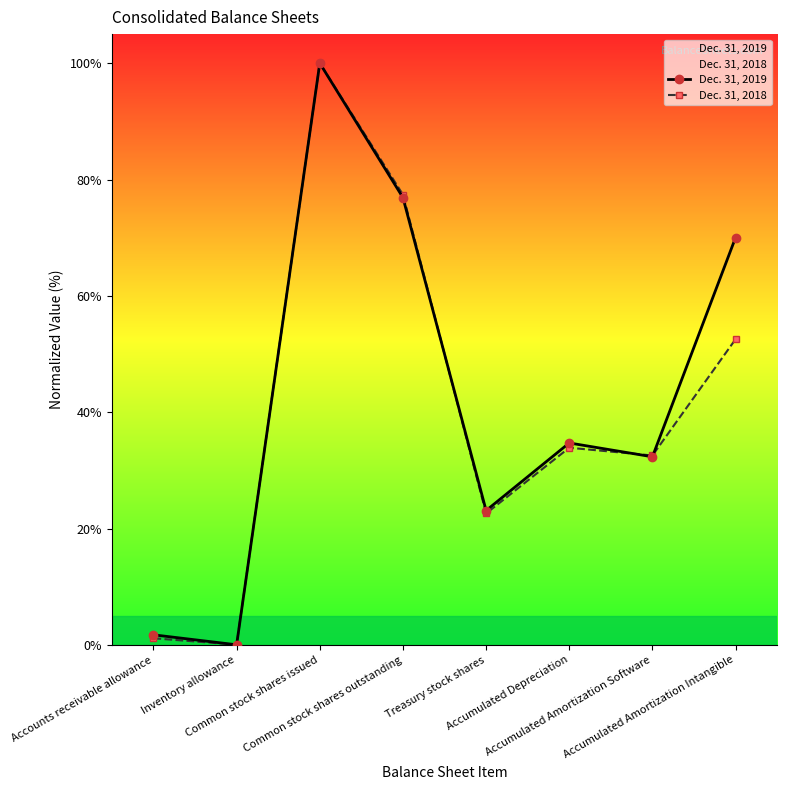

Rank the series by their maximum value, from lowest to highest.

Dec. 31, 2019, Dec. 31, 2018